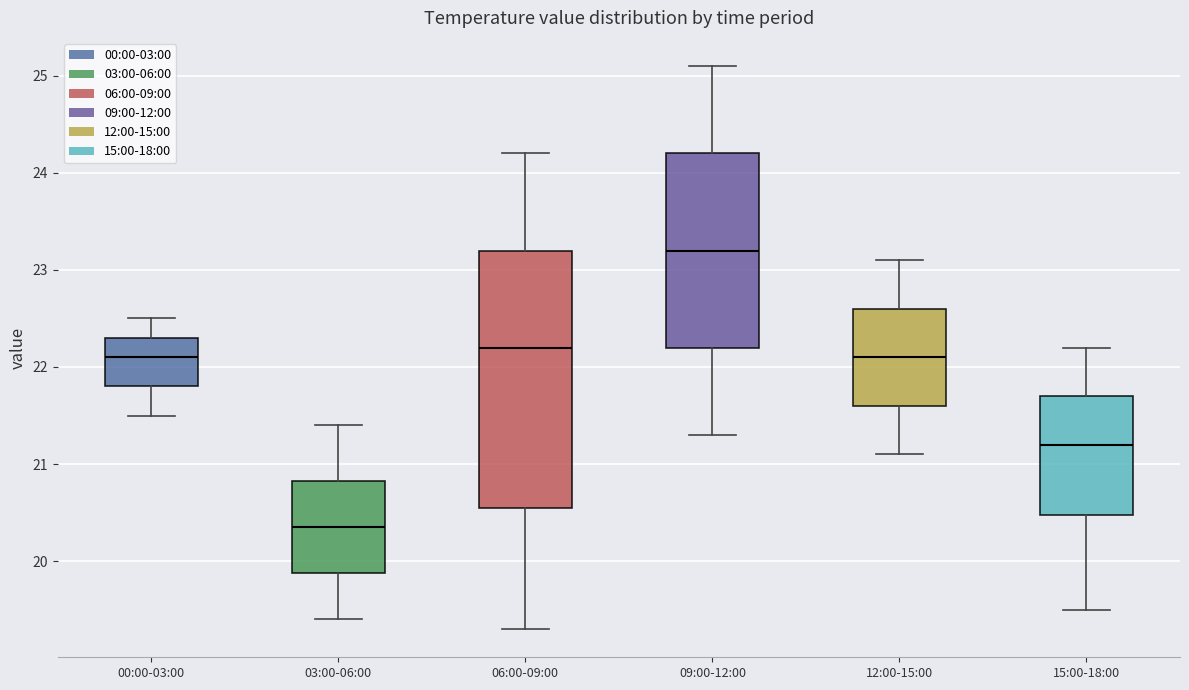

Reading left to right, read every box against the y-axis: the position of its median line, the range the box covers, and the ends of its whiskers. The values are not printed on the chart, so give them approximately, as read against the axis.

00:00-03:00: median 22.1, box 21.8 to 22.3, whiskers 21.5 to 22.5
03:00-06:00: median 20.4, box 19.9 to 20.8, whiskers 19.4 to 21.4
06:00-09:00: median 22.2, box 20.6 to 23.2, whiskers 19.3 to 24.2
09:00-12:00: median 23.2, box 22.2 to 24.2, whiskers 21.3 to 25.1
12:00-15:00: median 22.1, box 21.6 to 22.6, whiskers 21.1 to 23.1
15:00-18:00: median 21.2, box 20.5 to 21.7, whiskers 19.5 to 22.2